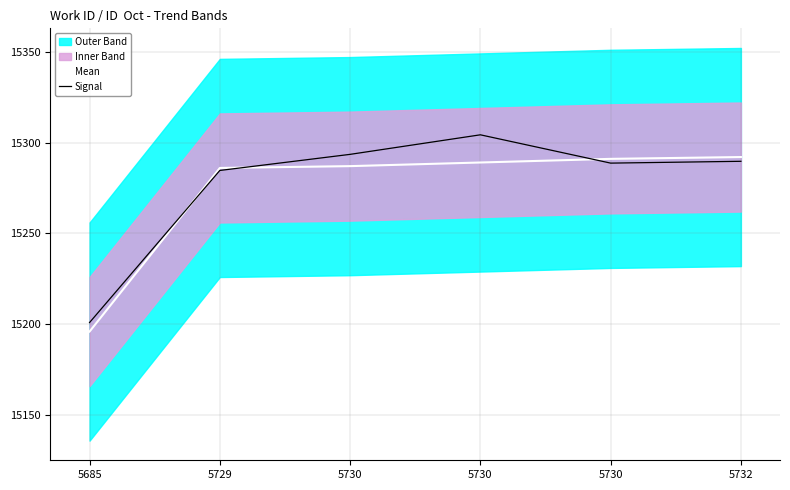

Reading left to right, extract all data points from this chart.

Mean: 5685=15196.0	5729=15286.0	5730=15287.0	5730=15289.0	5730=15291.0	5732=15292.0
Signal: 5685=15201.0	5729=15284.6	5730=15293.5	5730=15304.2	5730=15288.7	5732=15289.7